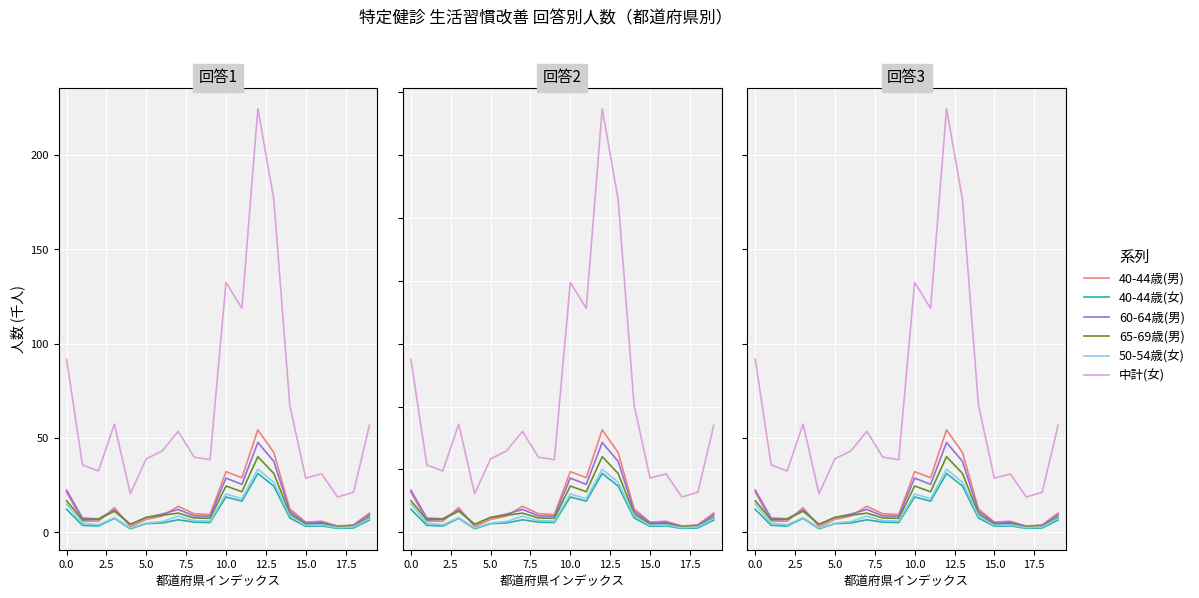

What are all the series names shown in the legend?

40-44歳(男), 40-44歳(女), 60-64歳(男), 65-69歳(男), 50-54歳(女), 中計(女)